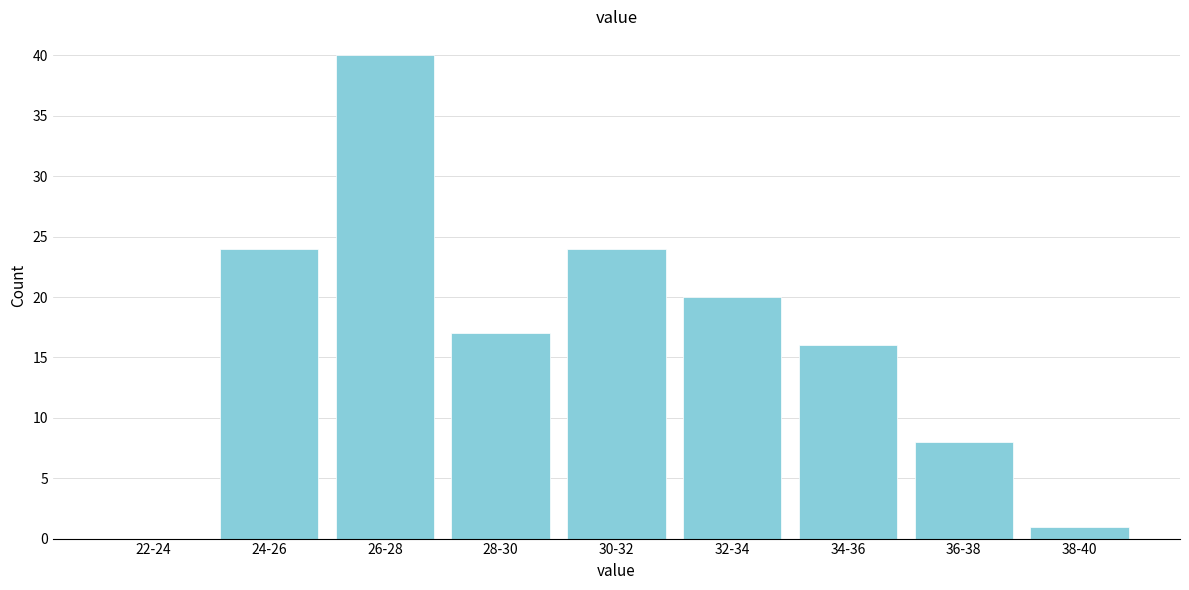

Reading left to right, transcribe all the data shown in this chart.

22-24=0	24-26=24	26-28=40	28-30=17	30-32=24	32-34=20	34-36=16	36-38=8	38-40=1